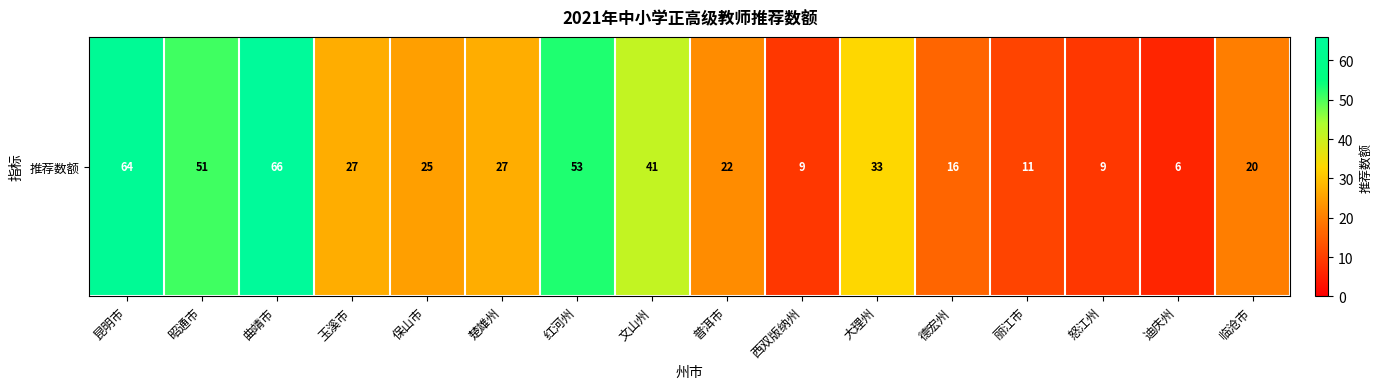

What is the sum of all values?

480